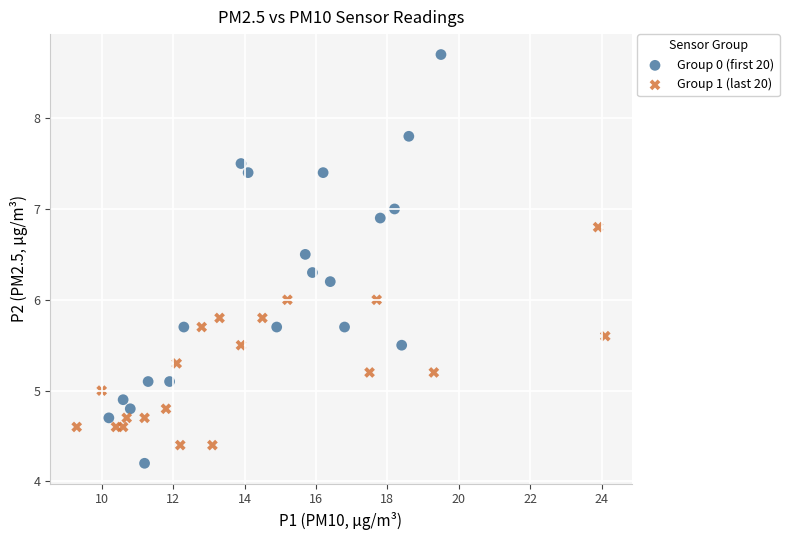

Which series has the widest spread of Y values?

Group 0 (first 20)